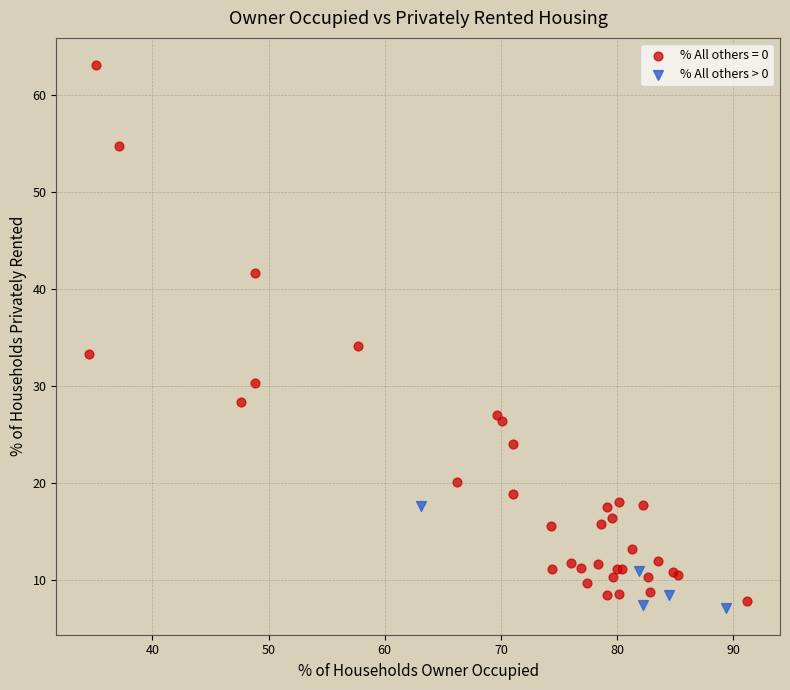

Which series contains the highest Y value?

% All others = 0